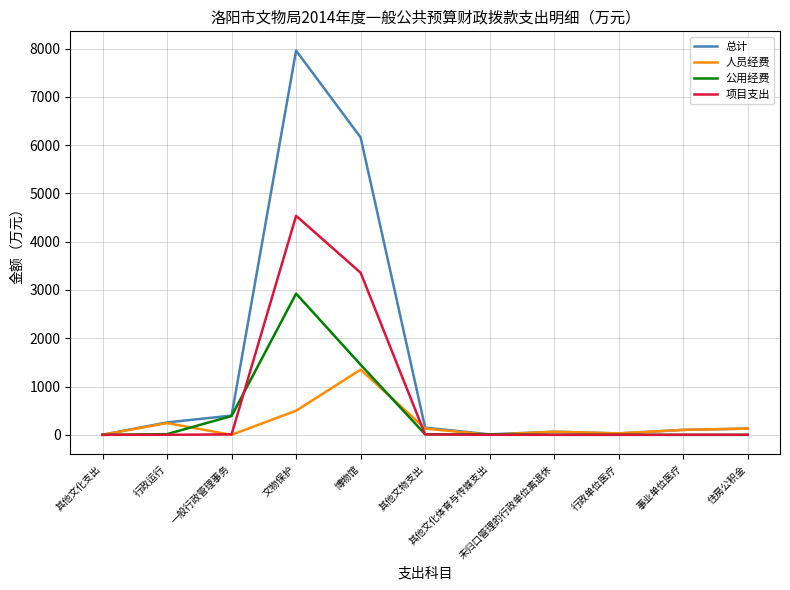

List the series in order of their peak value, highest first.

总计, 项目支出, 公用经费, 人员经费